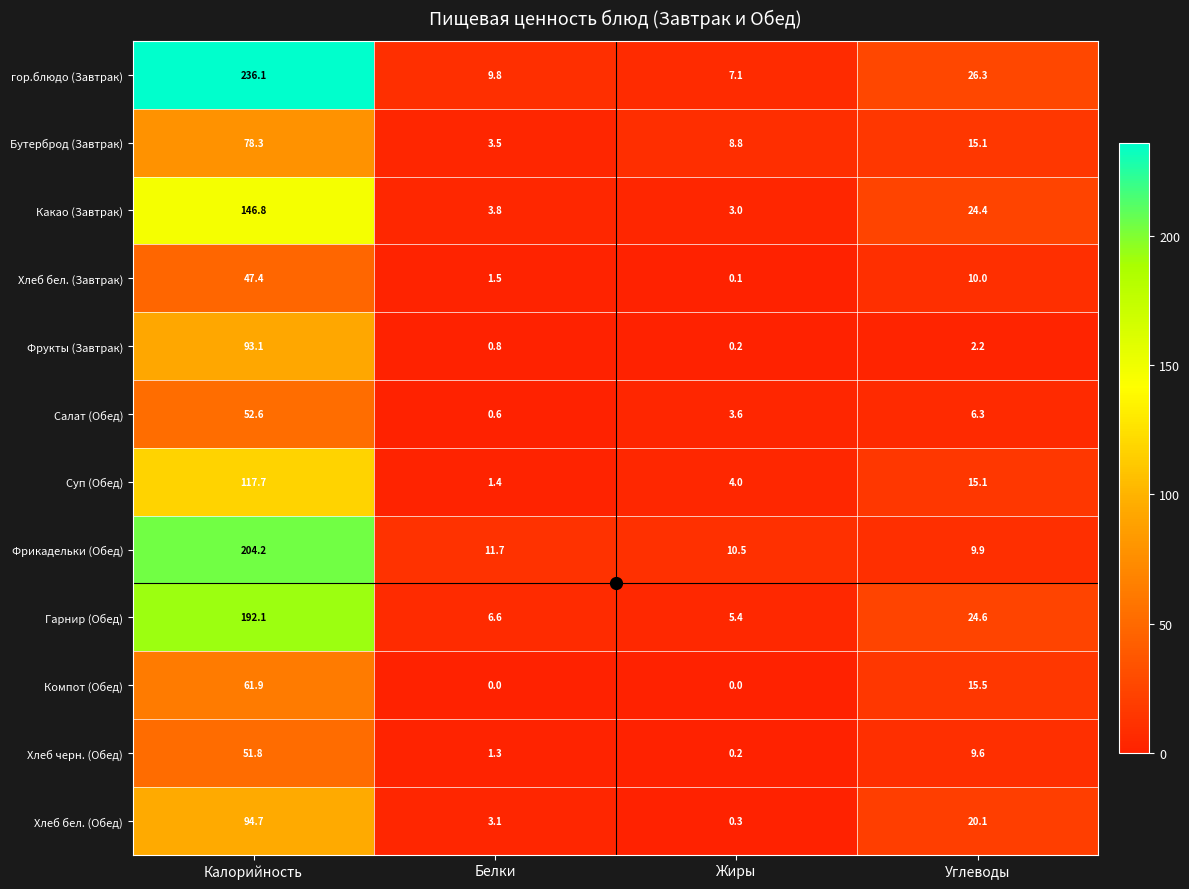

Is it true that Гарнир (Обед) equals 6.6 at Белки?

True